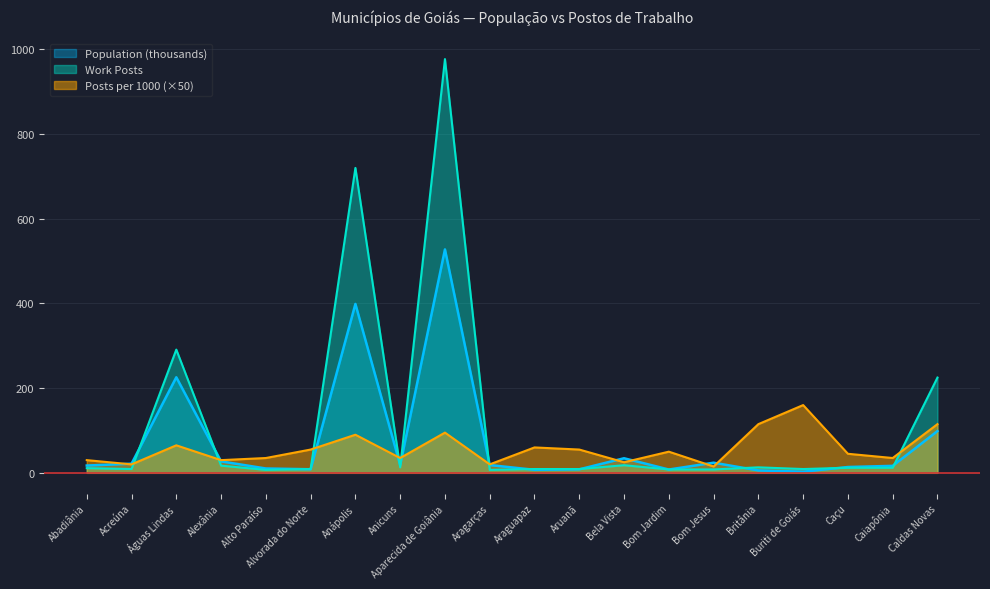

Reading right to left, list all the values displayed in this chart.

Population: 98.6	16.5	13.8	2.7	5.7	24.0	7.8	34.4	8.3	7.2	18.4	527.5	18.5	398.8	8.4	10.3	27.0	225.7	21.6	17.2
Work Posts: 225.0	12.0	12.0	9.0	13.0	8.0	8.0	18.0	9.0	9.0	7.0	977.0	13.0	720.0	9.0	7.0	17.0	291.0	9.0	11.0
Posts per 1000: 115.0	35.0	45.0	160.0	115.0	15.0	50.0	25.0	55.0	60.0	20.0	95.0	35.0	90.0	55.0	35.0	30.0	65.0	20.0	30.0